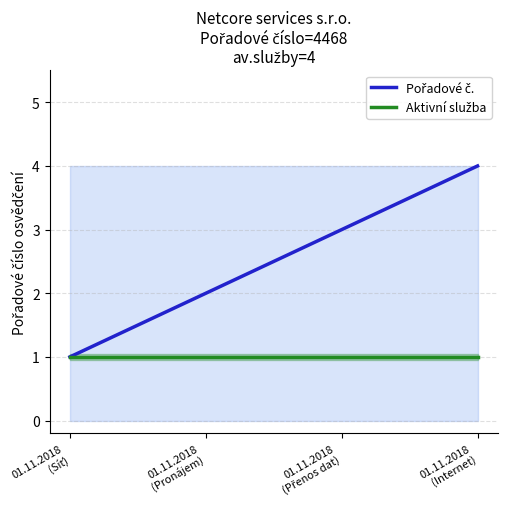

List the series in order of their peak value, highest first.

Pořadové č., Aktivní služba